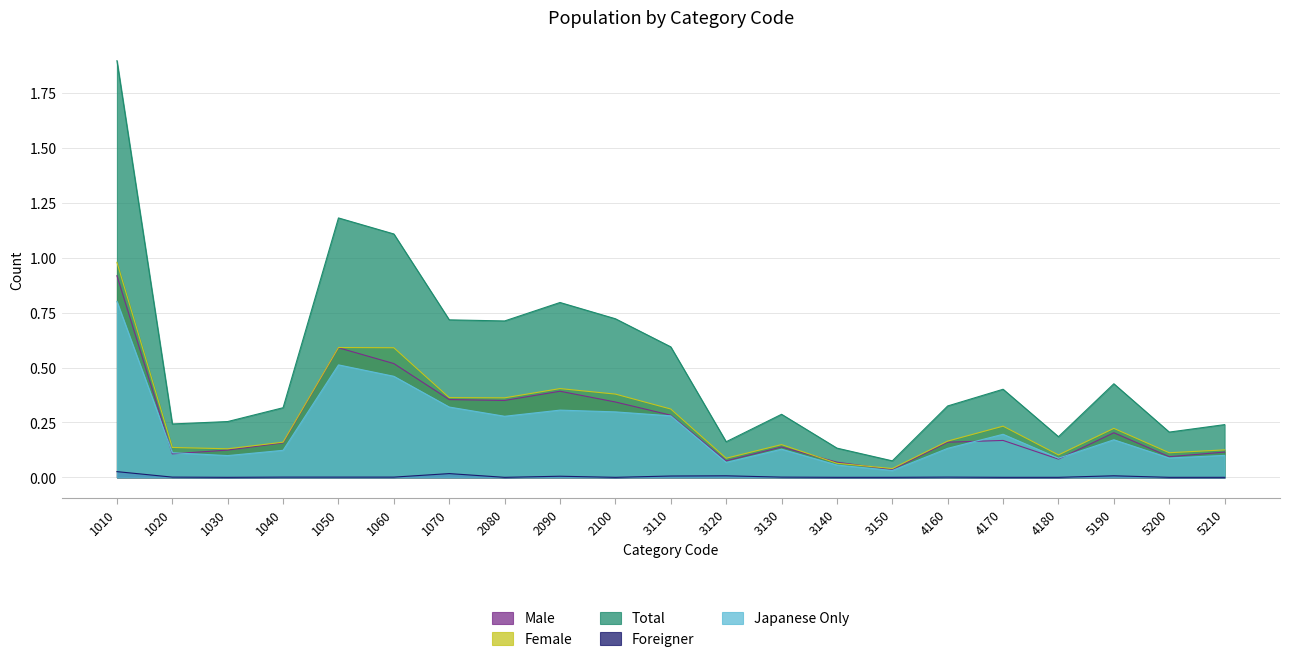

What is the total value across all series at 1020?

0.6